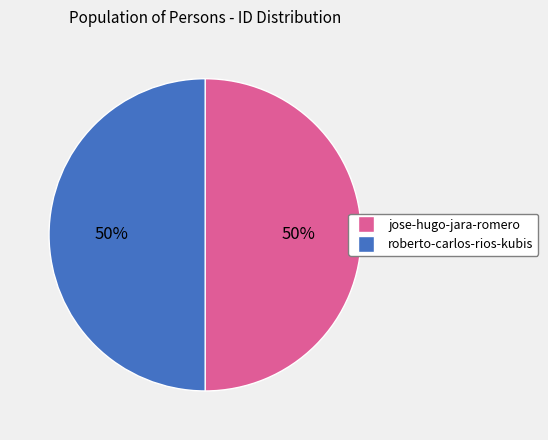

The roberto-carlos-rios-kubis slice represents 50% of the pie. True or false?

True